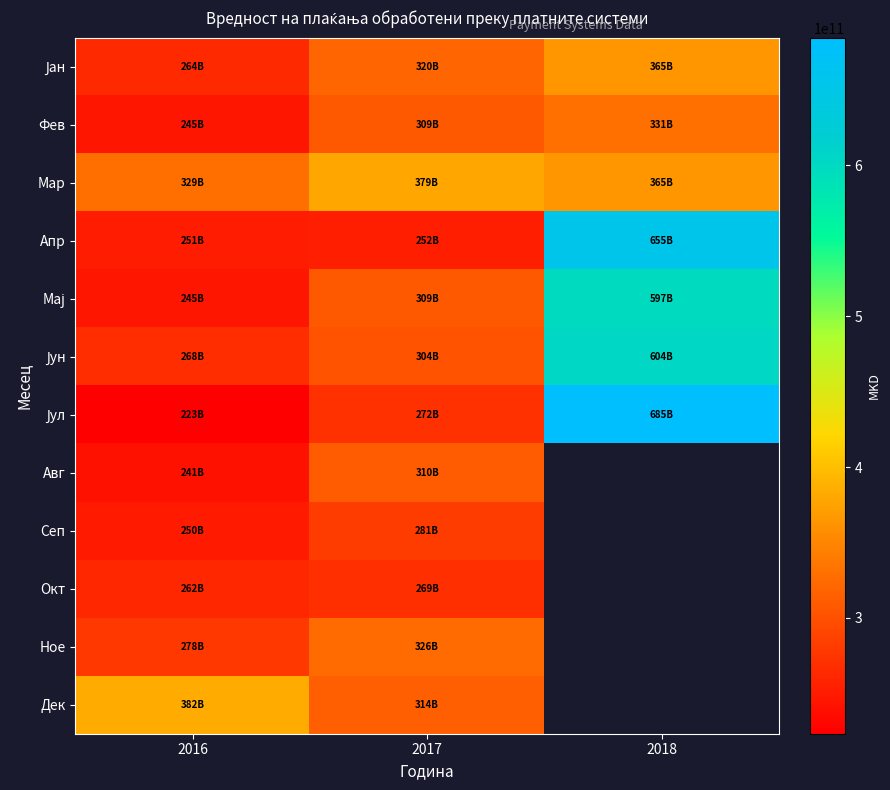

What is the minimum value for Сеп?

249844090939.0